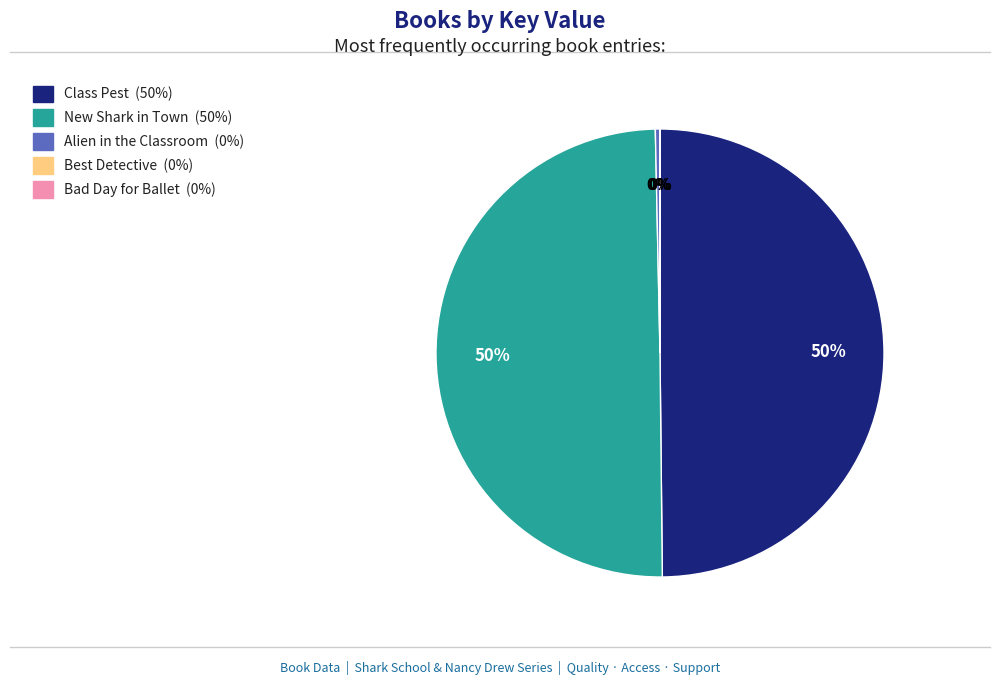

Does Alien in the Classroom (0%) account for over 50% of the chart?

No